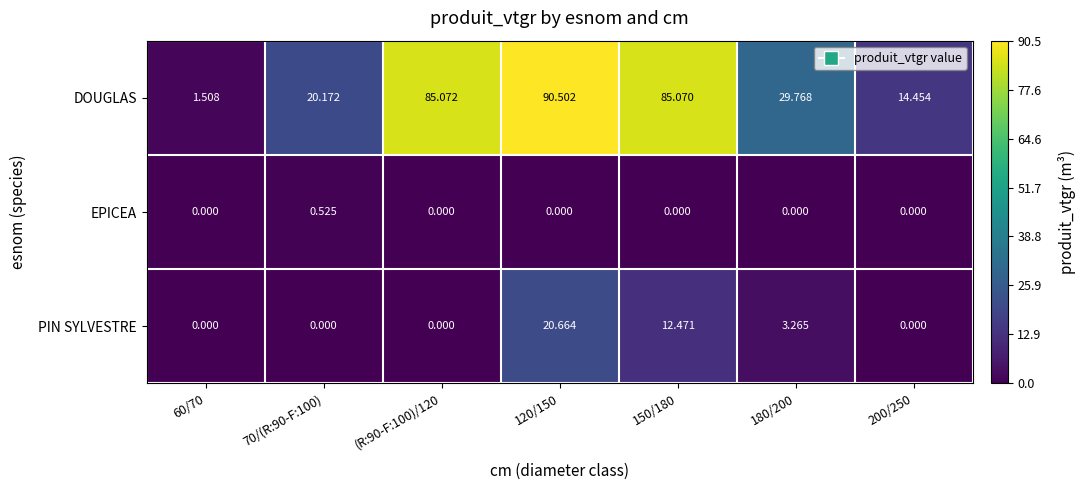

At how many categories does at least one series exceed 54?

3